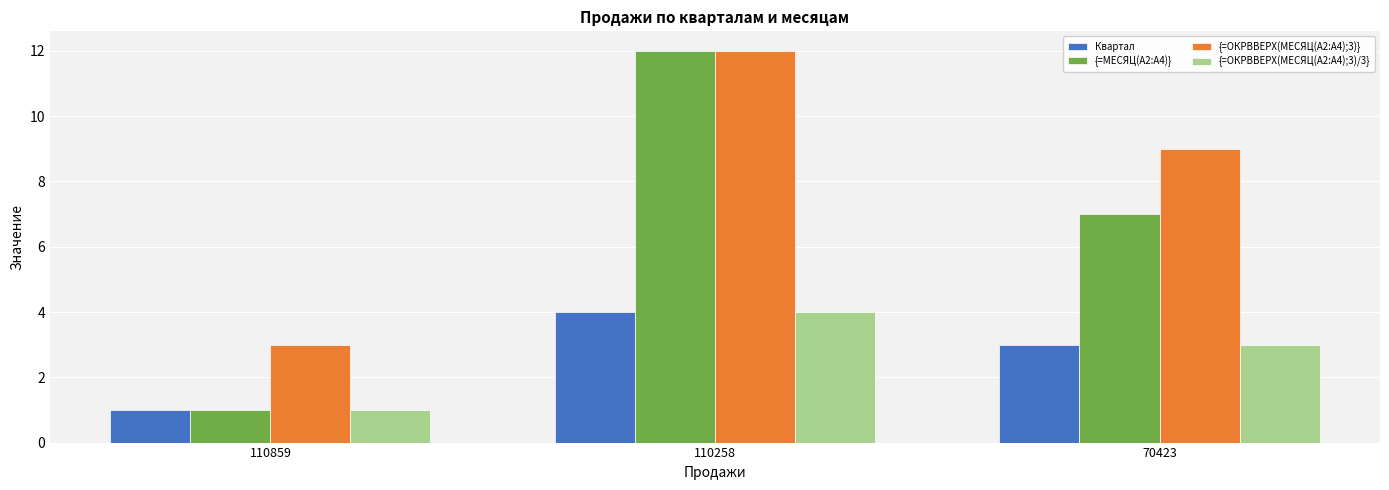

How many {=МЕСЯЦ(A2:A4)} values are between 1 and 12?

3